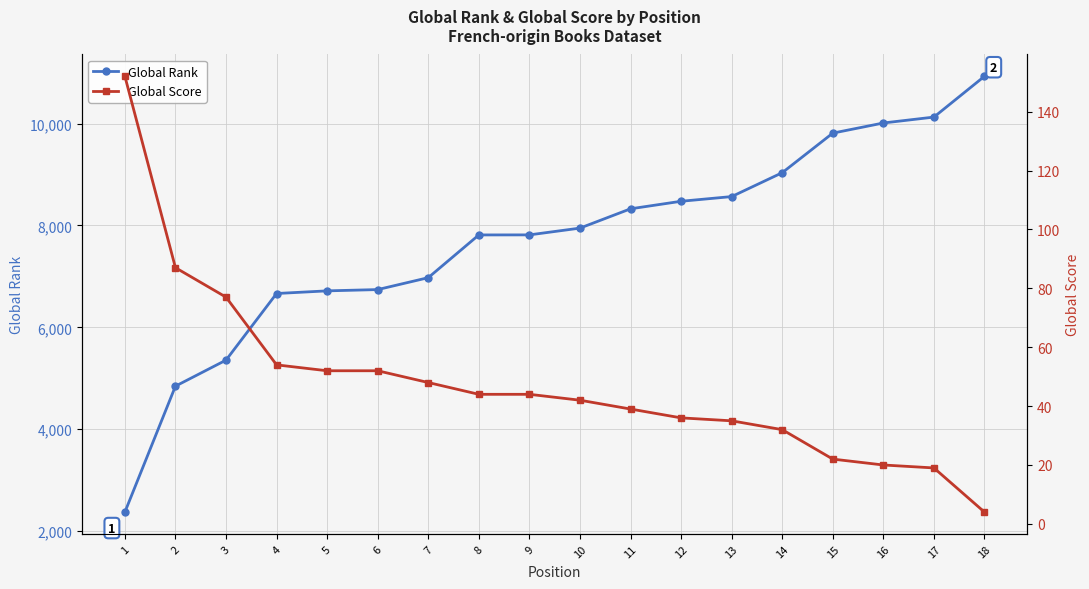

At 12, list the series in order from largest to smallest.

Global Rank, Global Score